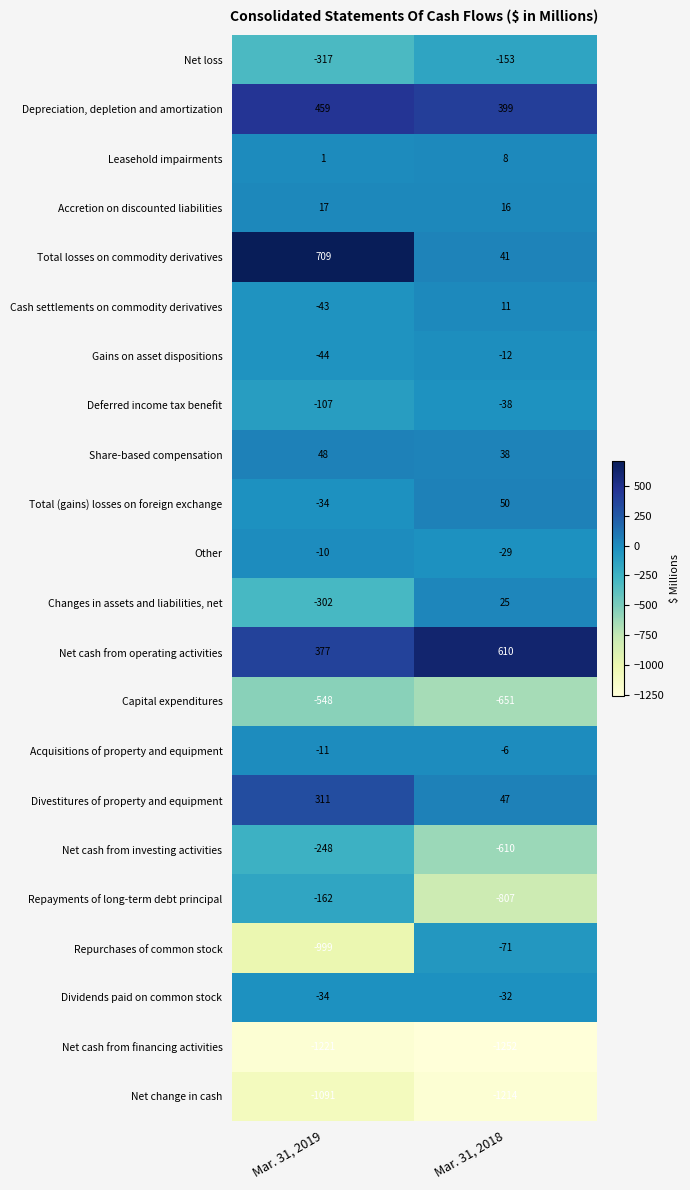

What is the difference between the Total (gains) losses on foreign exchange values at Mar. 31, 2019 and Mar. 31, 2018?

84